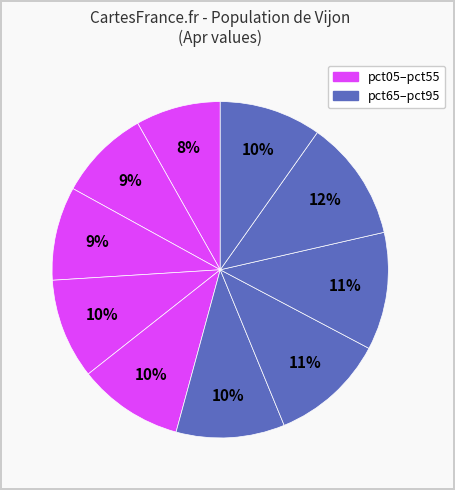

Count the number of slices in the pie.

10